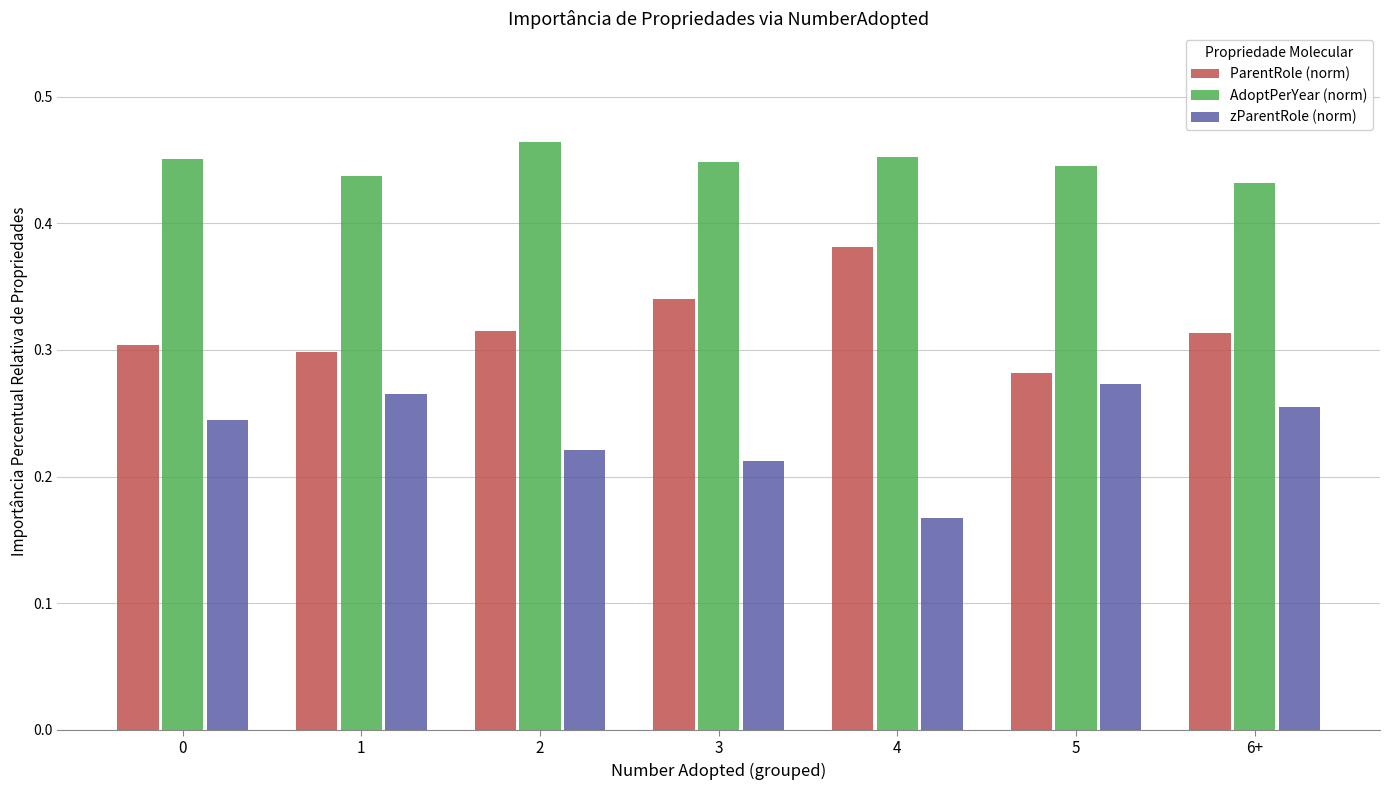

Rank the series by their maximum value, from lowest to highest.

zParentRole (norm), ParentRole (norm), AdoptPerYear (norm)